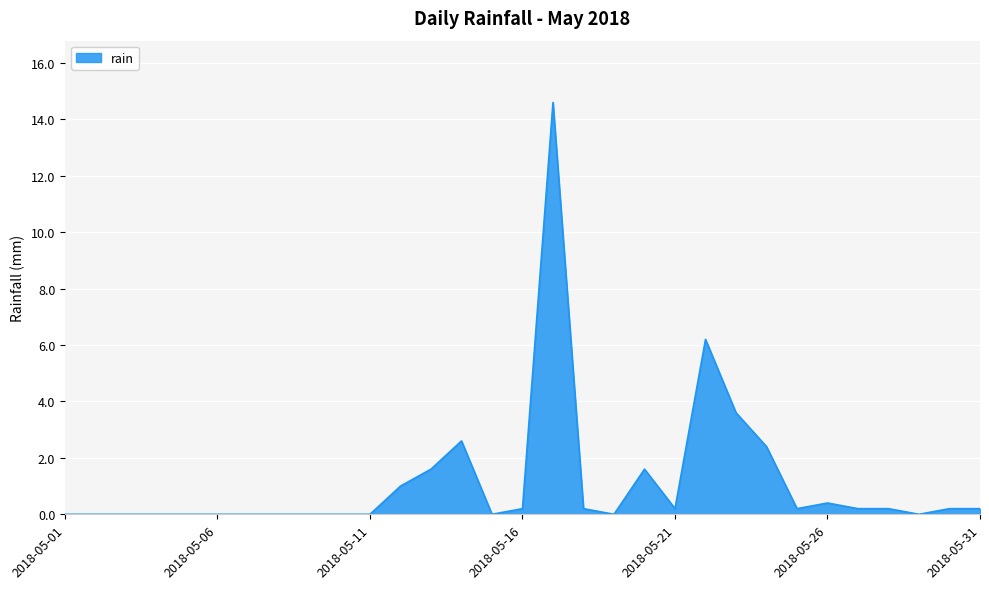

What is the maximum value shown in the chart?

14.6